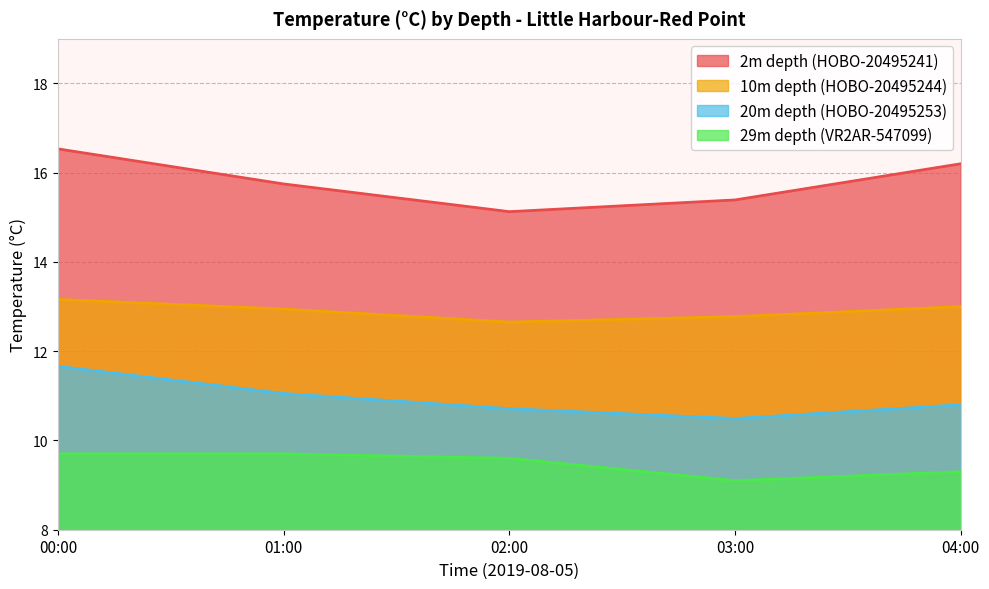

True or false: 2m depth (HOBO-20495241) and 10m depth (HOBO-20495244) intersect in this chart.

False